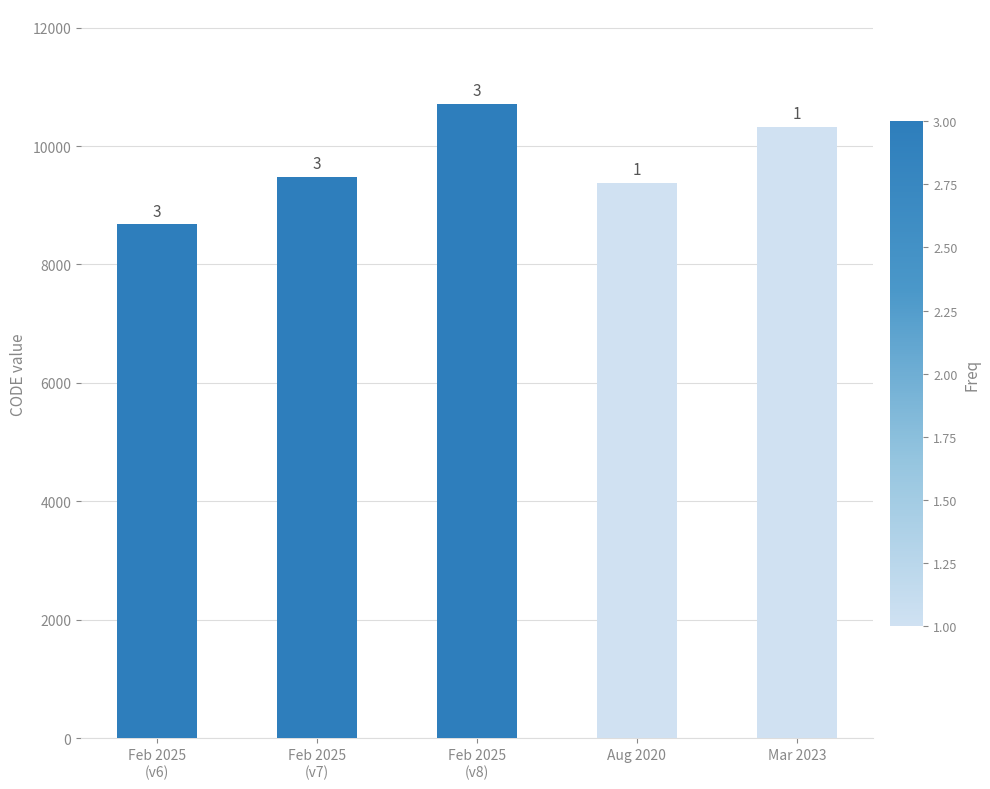

Does the chart contain any negative values?

No